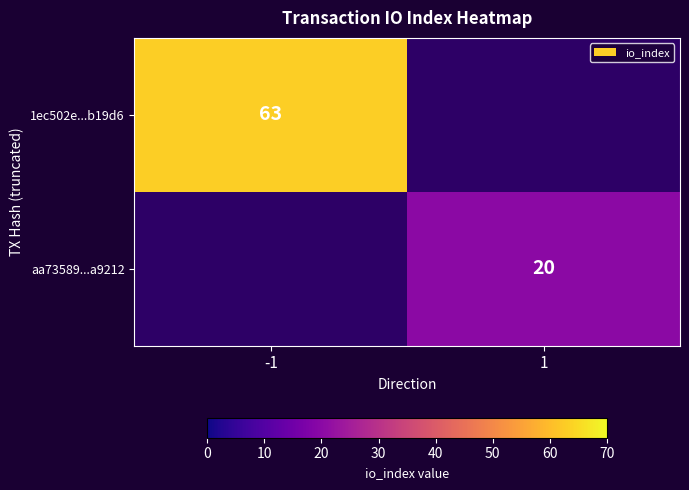

True or false: 1ec502e...b19d6 has a value of 63 at -1.

True